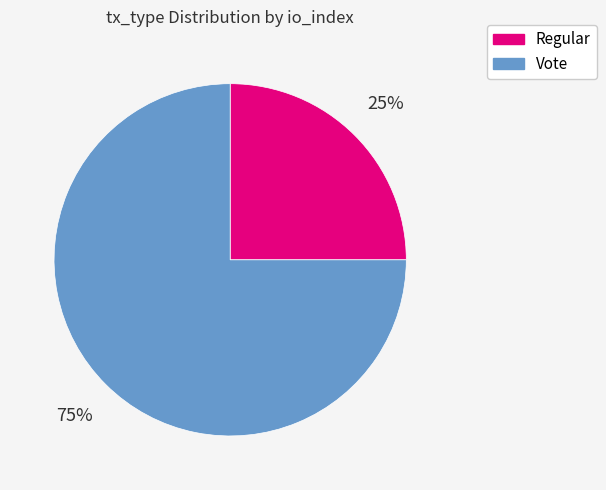

To the nearest percent, what percentage of the pie is Vote?

75%